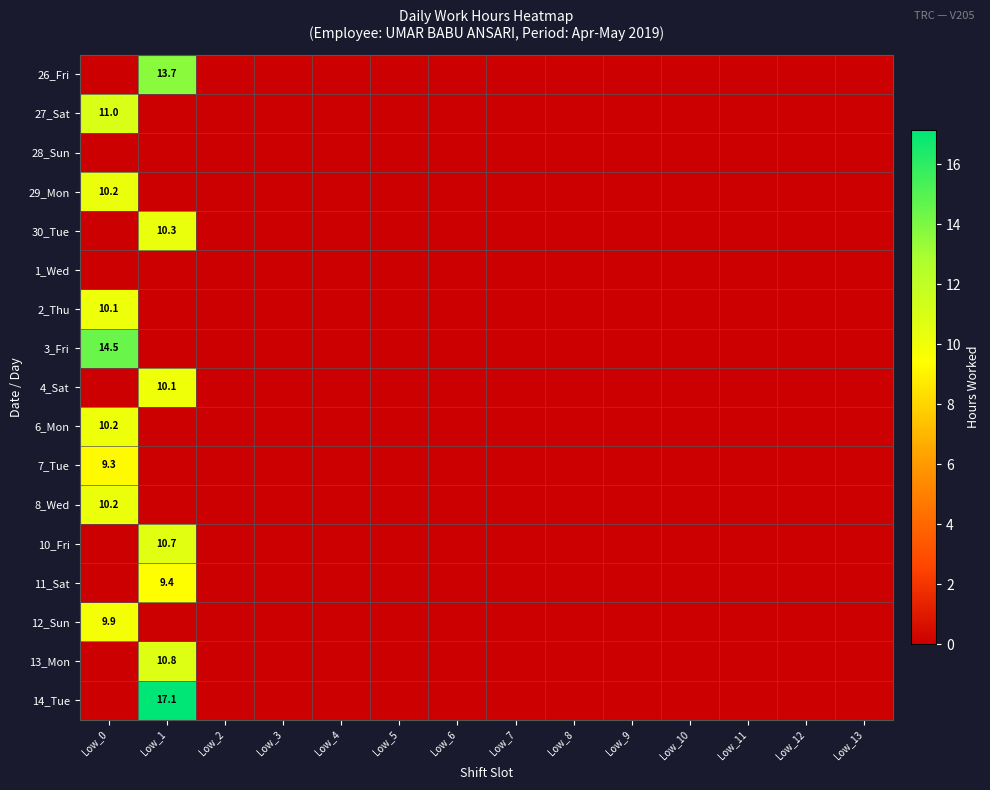

What is the average value of the 12_Sun series?

0.7